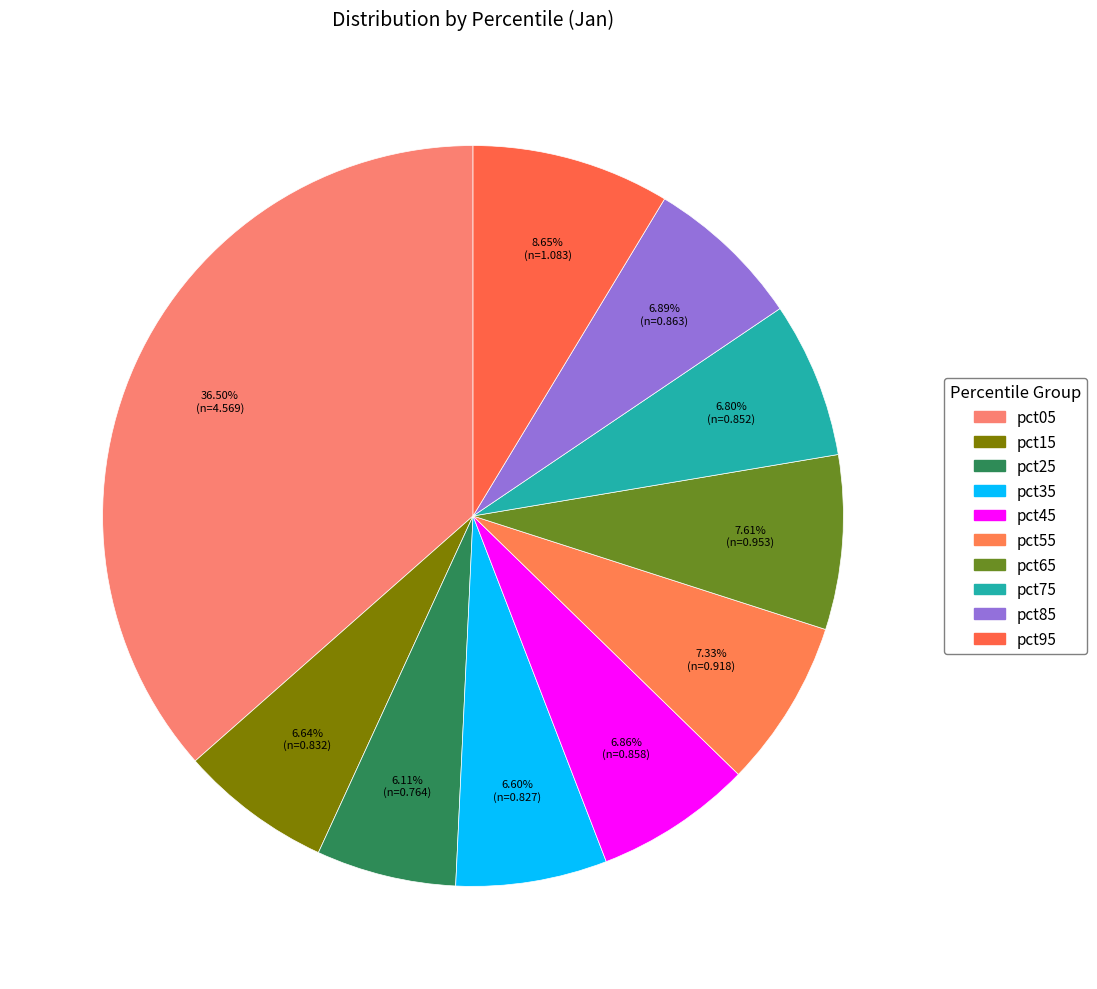

Is pct95 the majority of the pie?

No